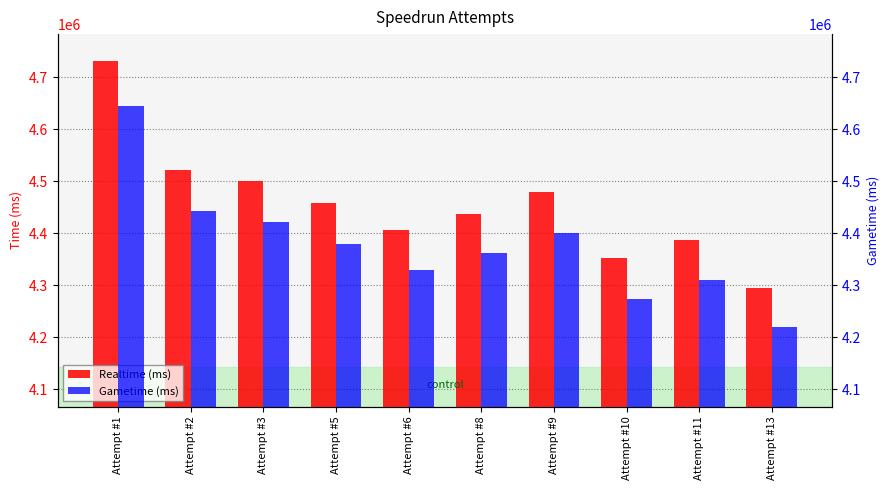

How many values in the Gametime (ms) series are below 4380244?

5